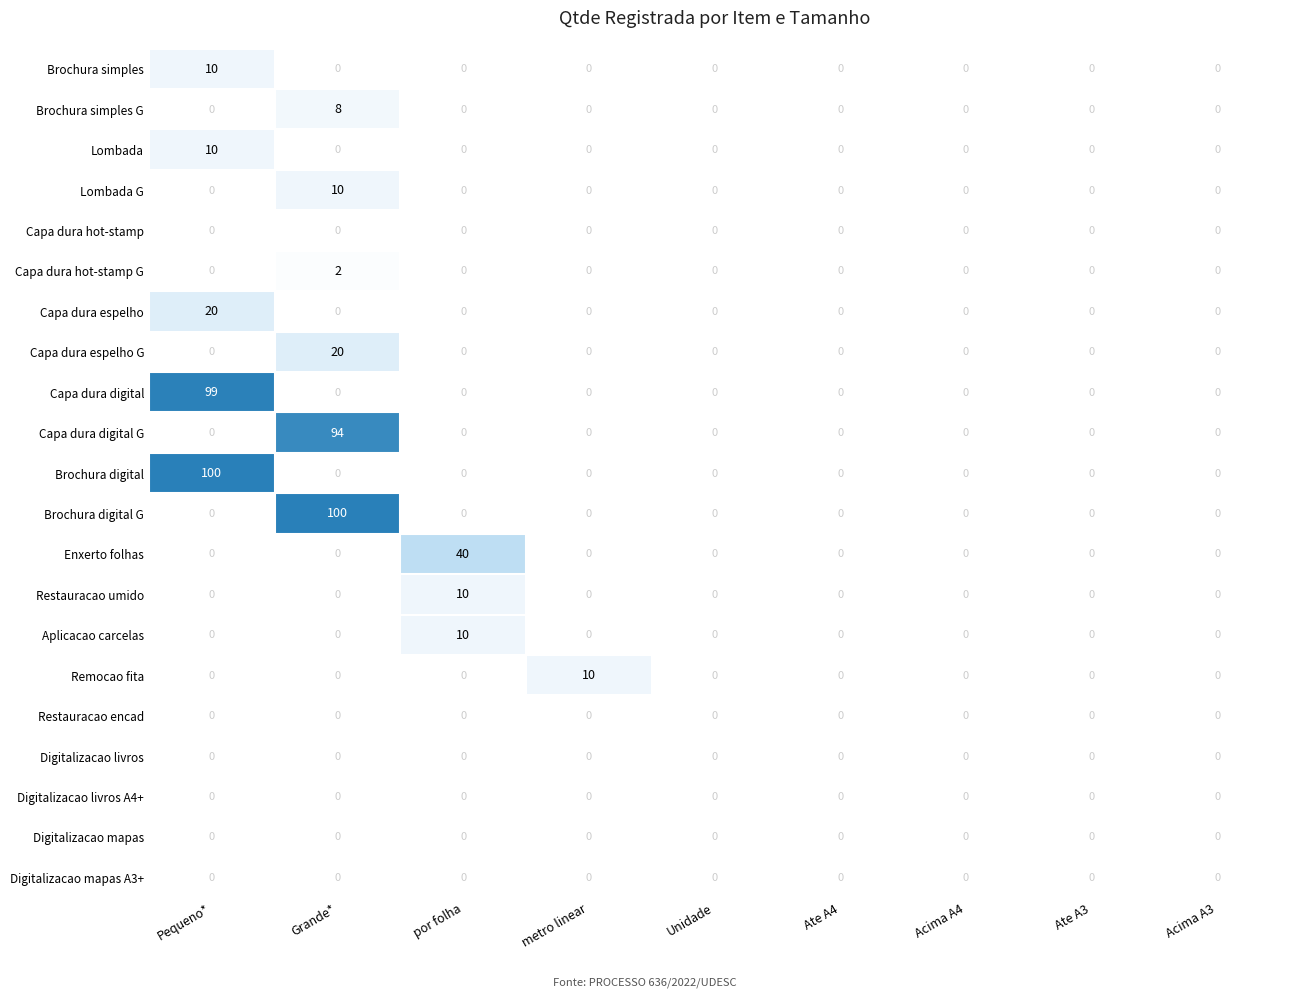

Between Pequeno* and por folha, which series saw the biggest shift?

Brochura digital